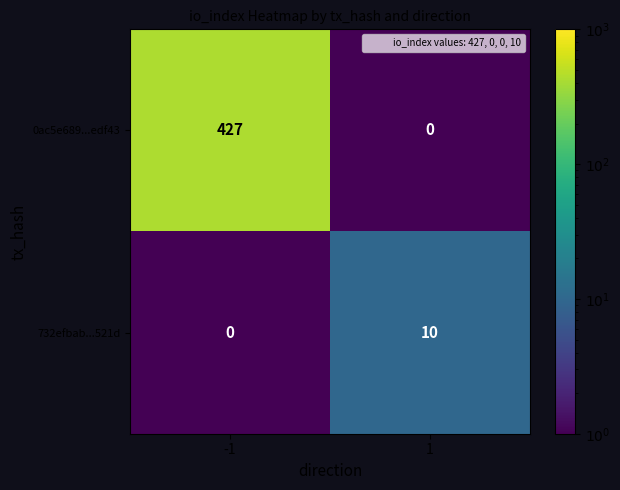

At which category does the chart reach its peak across all series?

-1